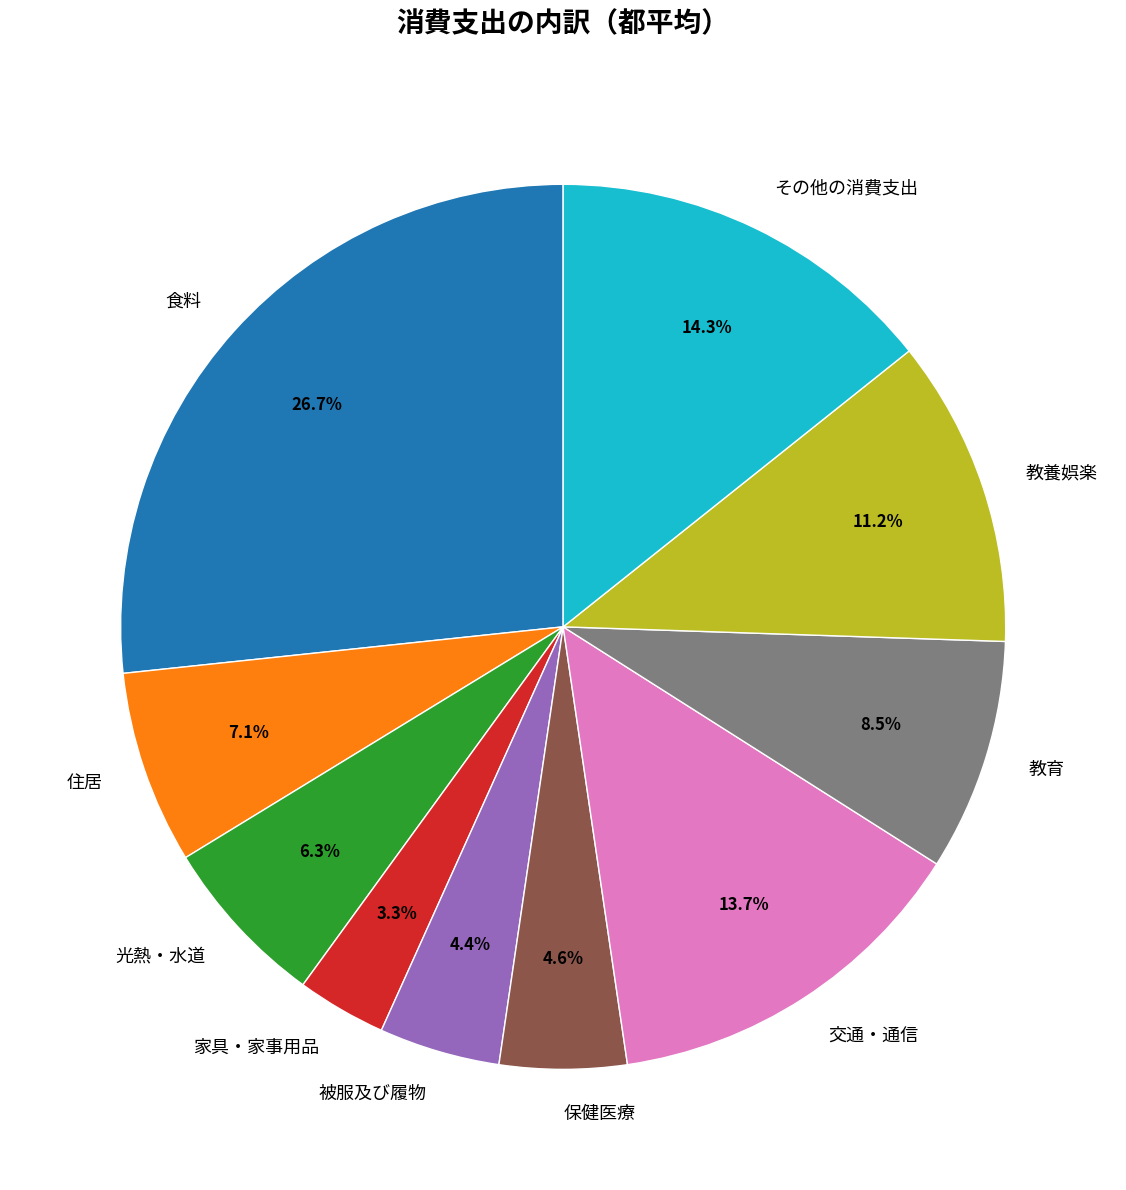

The 教養娯楽 slice represents 5% of the pie. True or false?

False